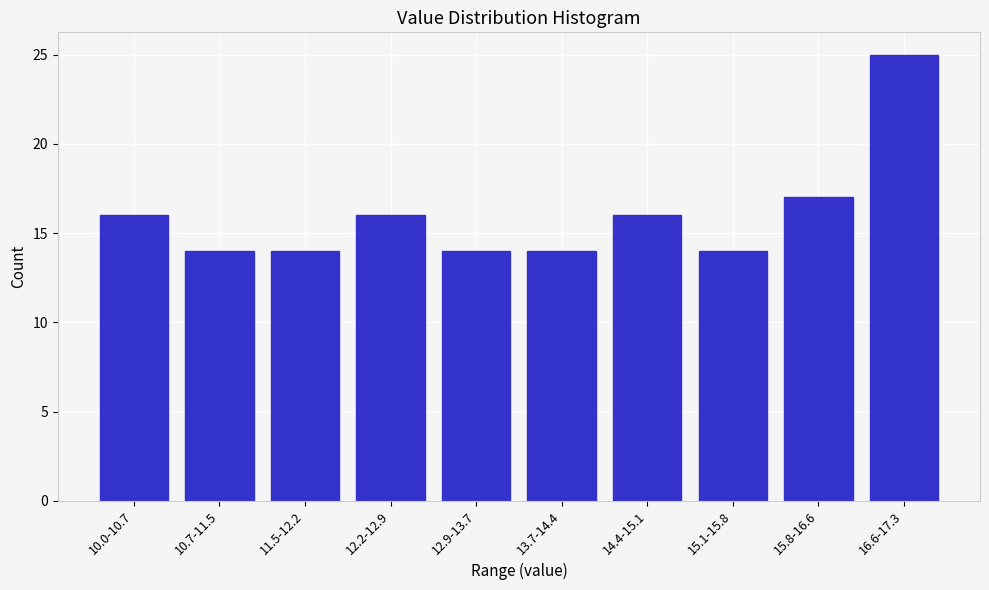

Reading right to left, extract all data points from this chart.

16.6-17.3=25	15.8-16.6=17	15.1-15.8=14	14.4-15.1=16	13.7-14.4=14	12.9-13.7=14	12.2-12.9=16	11.5-12.2=14	10.7-11.5=14	10.0-10.7=16